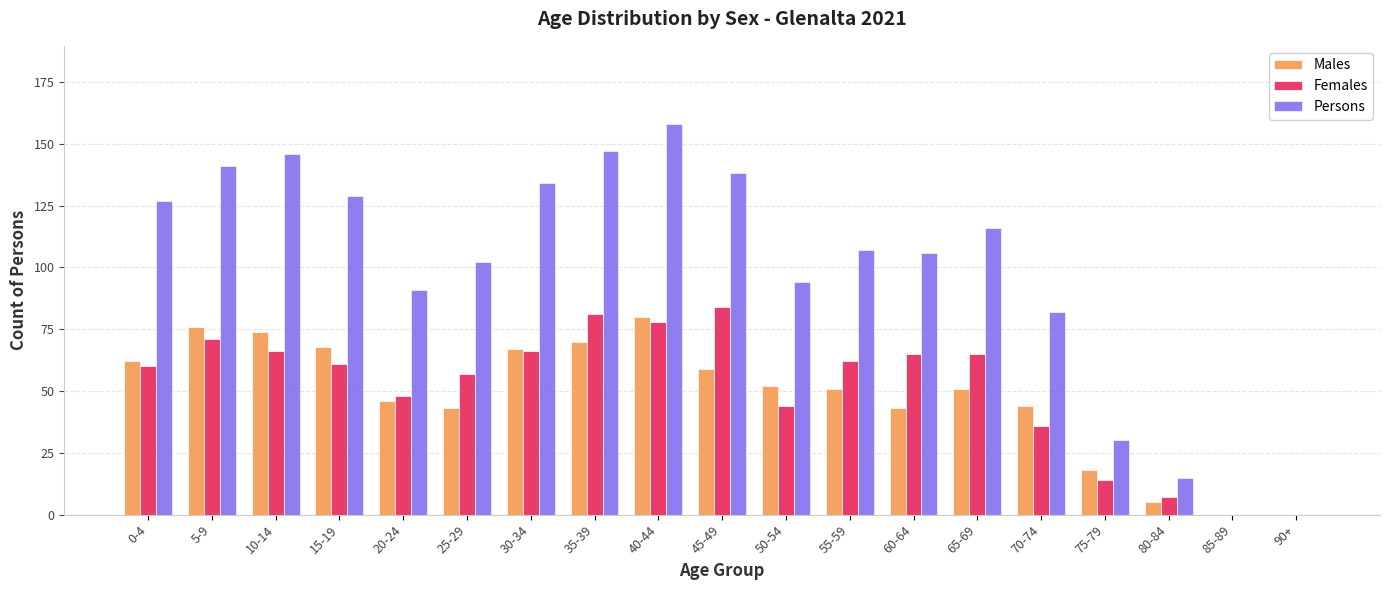

Which series has the widest spread of values?

Persons